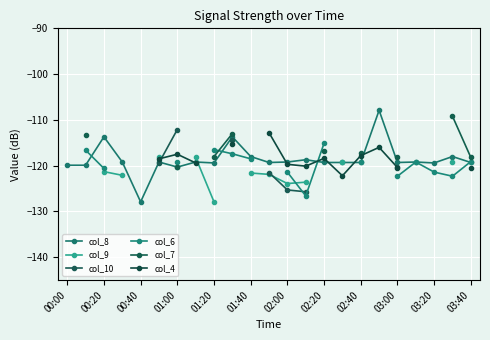

At which label does col_8 reach its minimum?

00:40